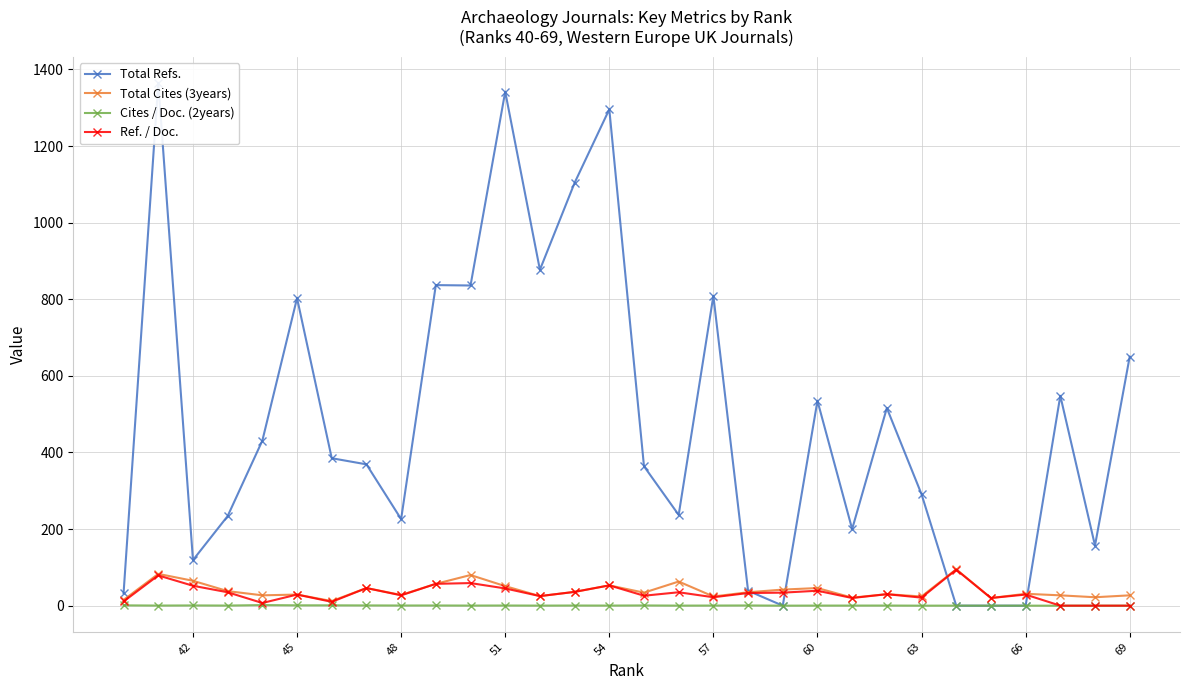

How many lines are shown in the chart?

4